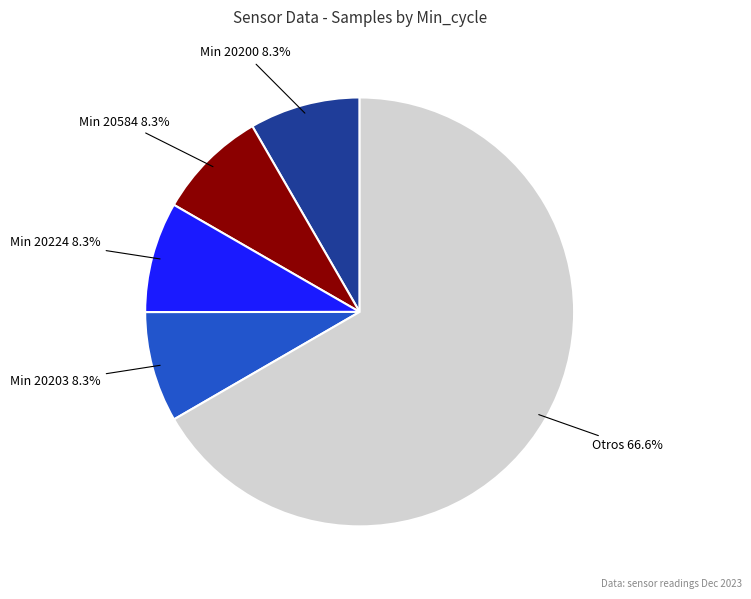

Does any single category account for the majority?

Yes